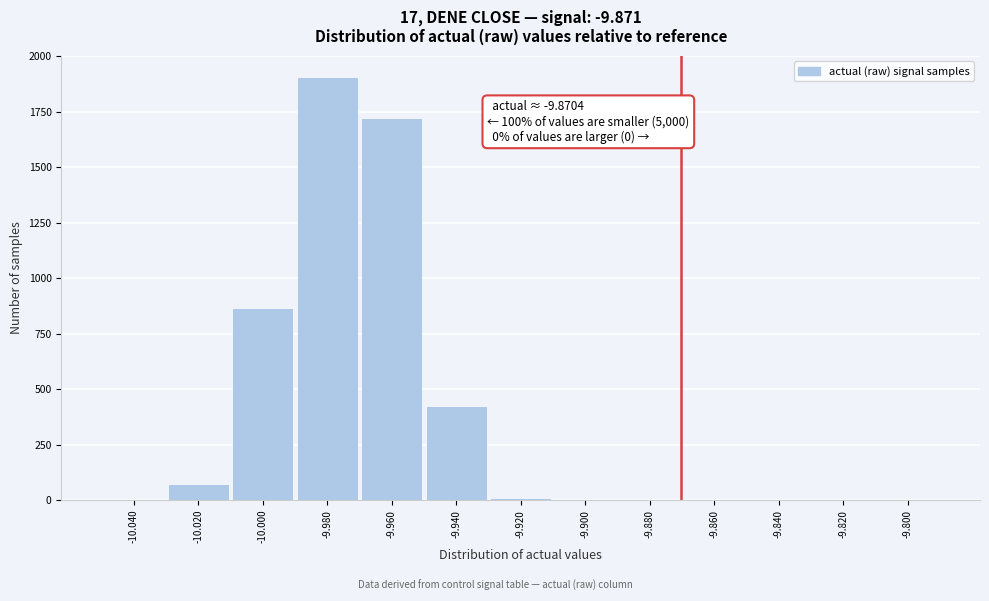

Over which range of the x-axis is the bar tallest?

-9.99 to -9.97